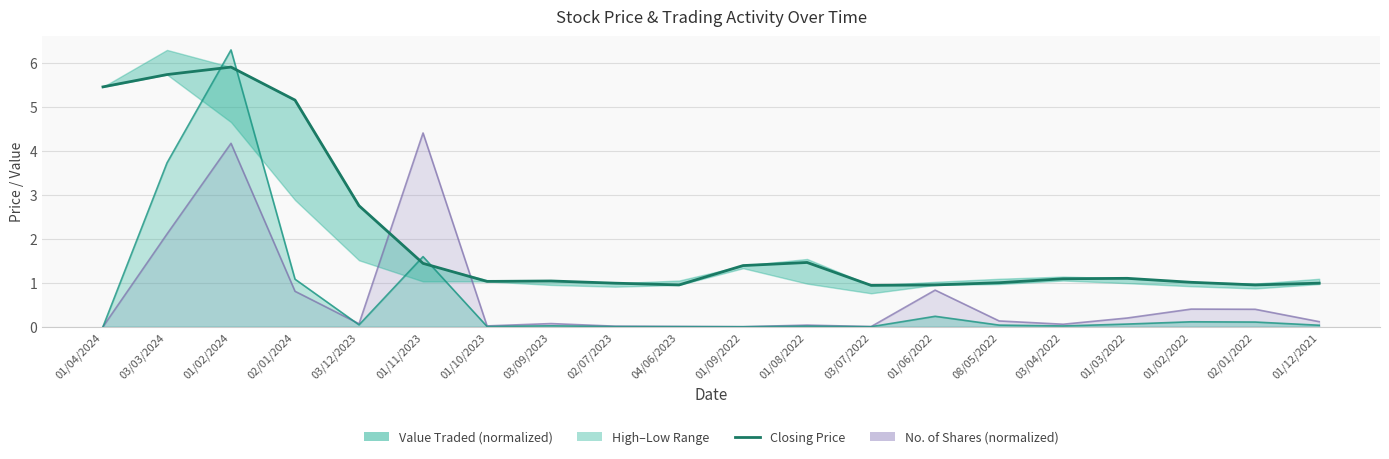

Approximately how many times larger is the value at 01/04/2024 compared to 02/01/2024?

1.1